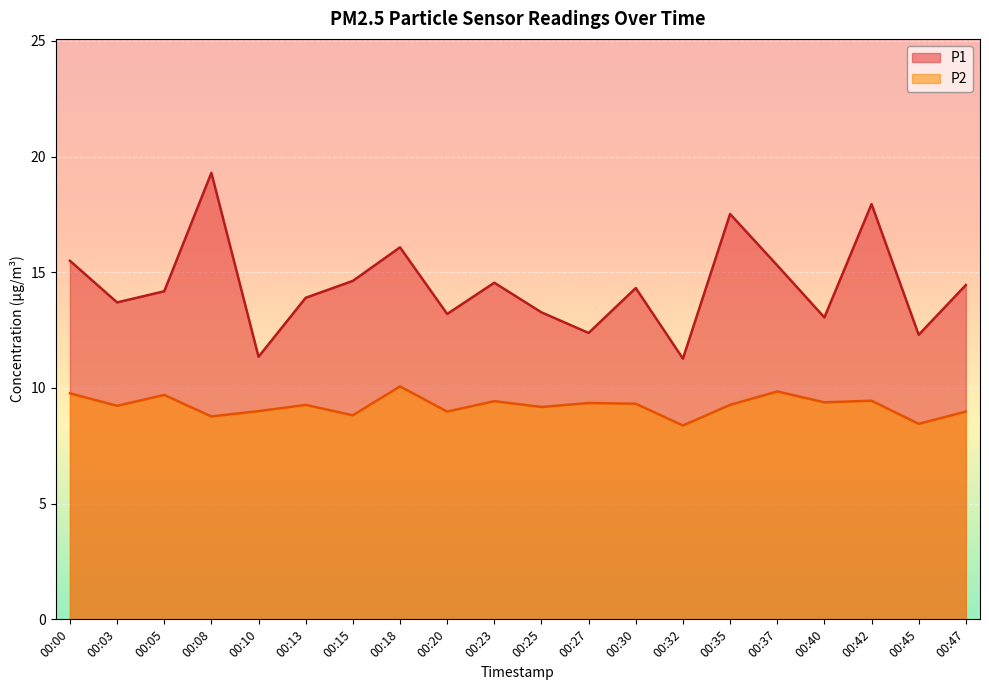

What is the minimum value shown in the chart?

8.4